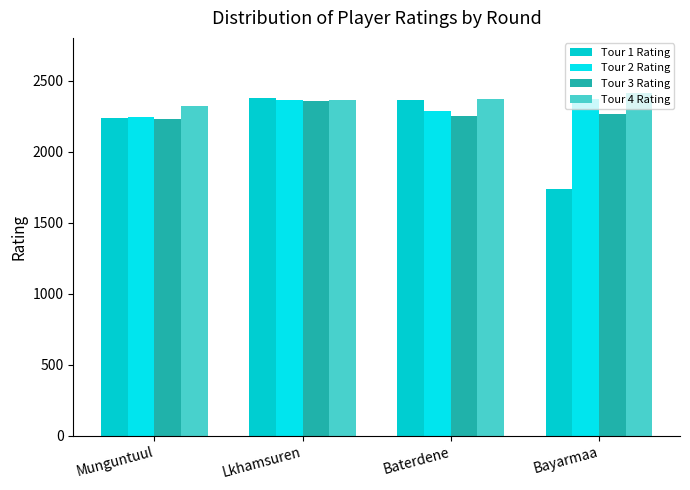

At which label does Tour 4 Rating first exceed 2370?

Bayarmaa